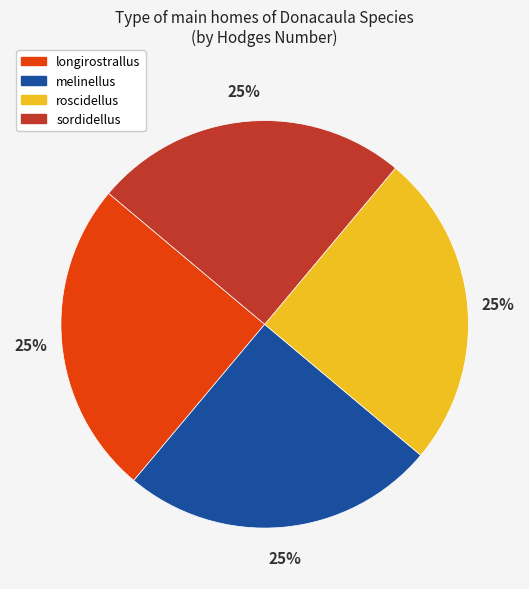

Is there a majority slice in this chart?

No